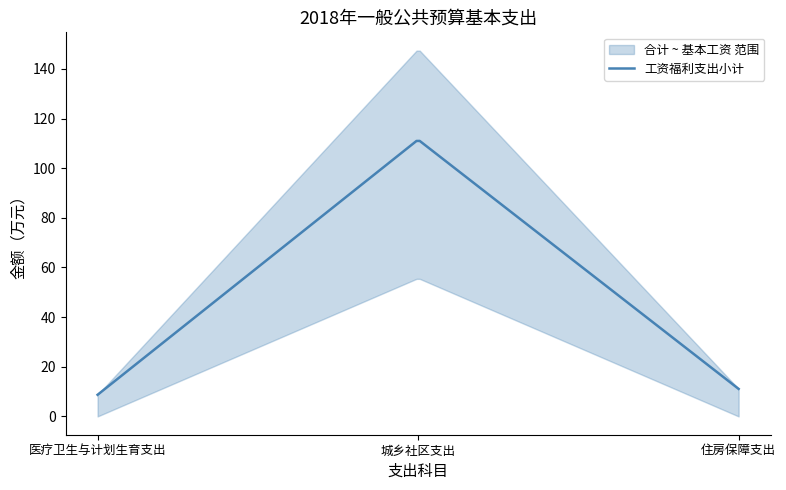

Where does the 合计 series first go above 11?

城乡社区支出